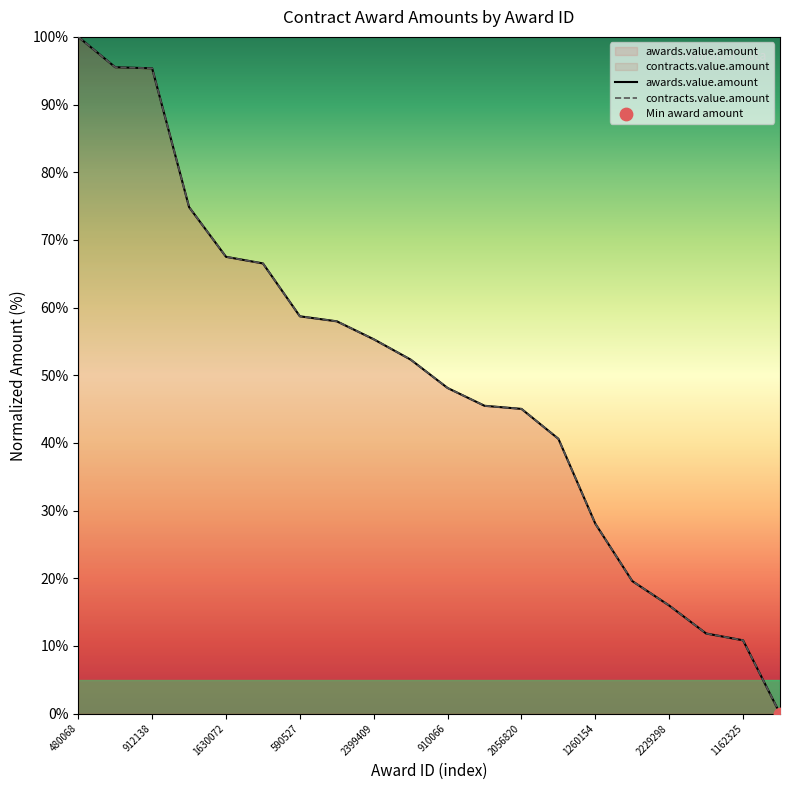

Which series contains the lowest Y value?

awards.value.amount